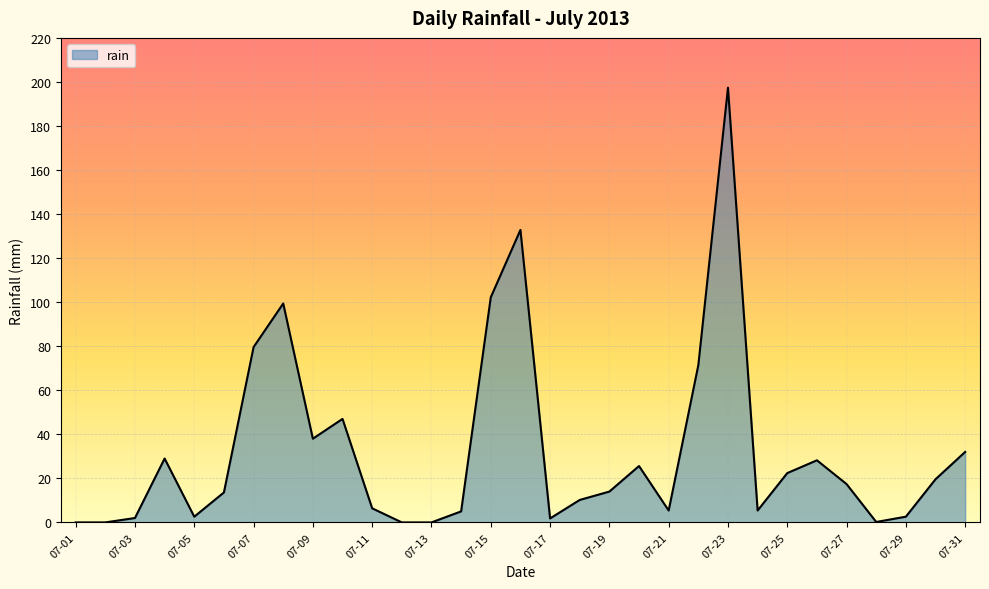

What is the difference between the maximum and minimum values?

197.4